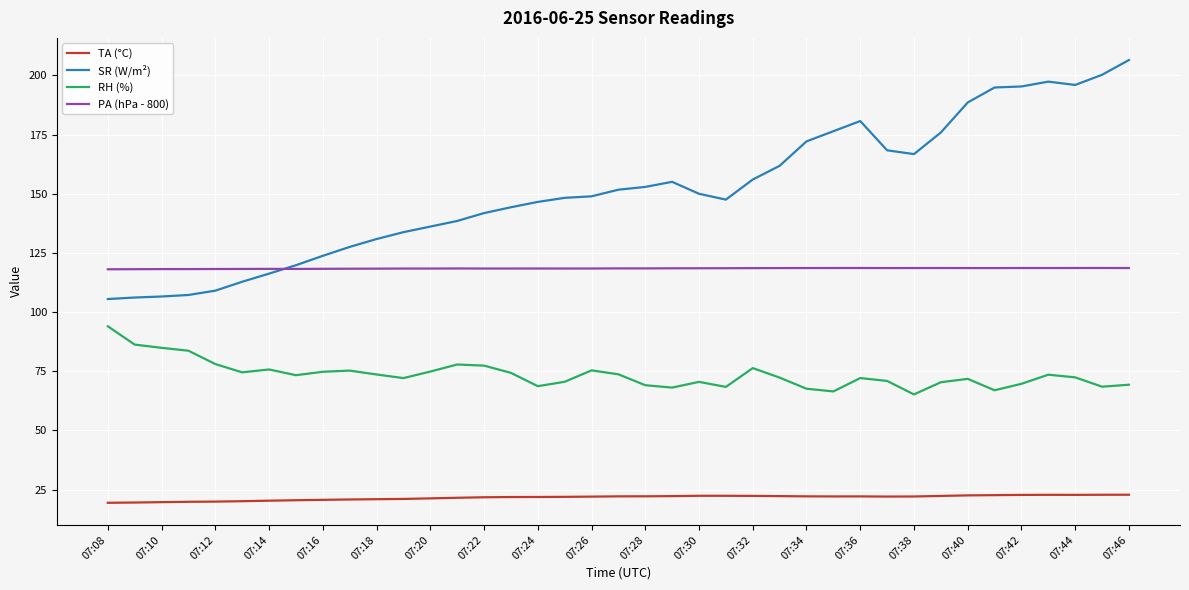

Which series has the largest range (max minus min)?

SR (W/m²)